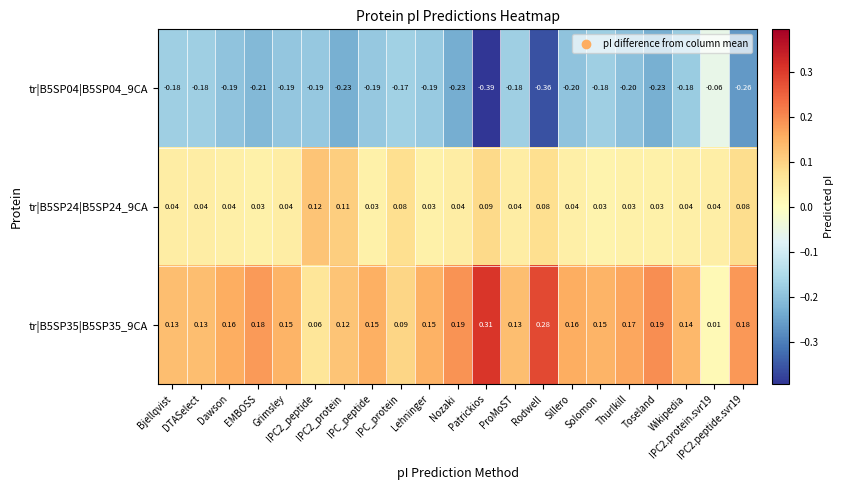

Rank the series by their maximum value, from highest to lowest.

tr|B5SP35|B5SP35_9CA, tr|B5SP24|B5SP24_9CA, tr|B5SP04|B5SP04_9CA